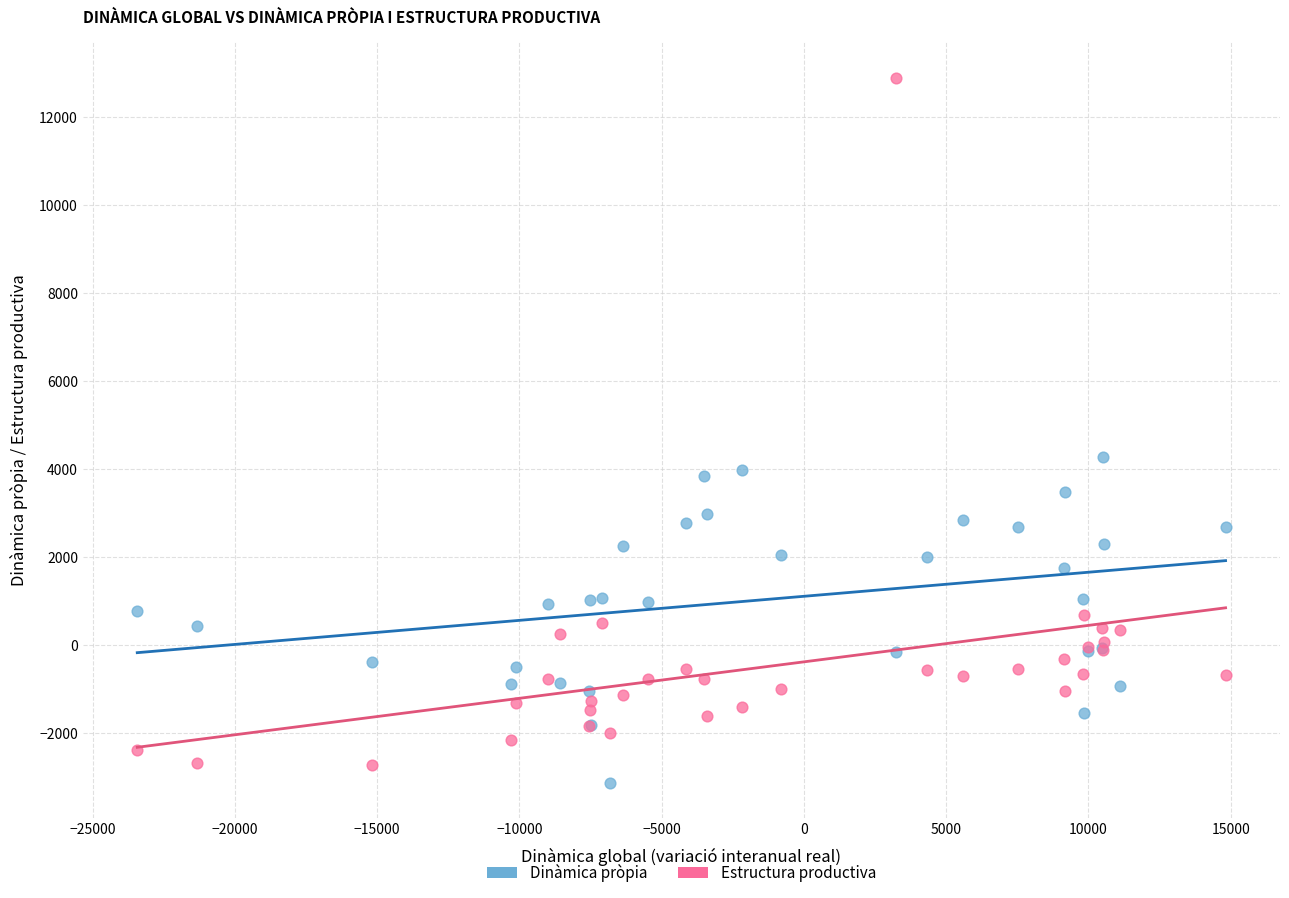

What are all the series names shown in the legend?

Dinàmica pròpia, Estructura productiva